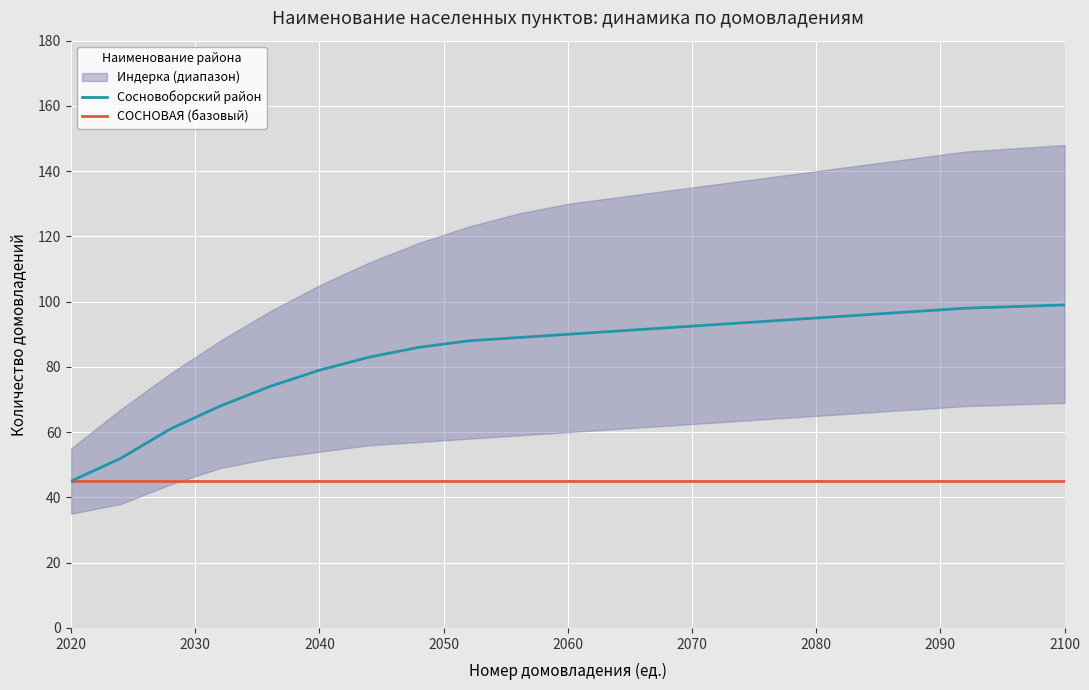

What is the lowest value of the Сосновоборский район series?

45